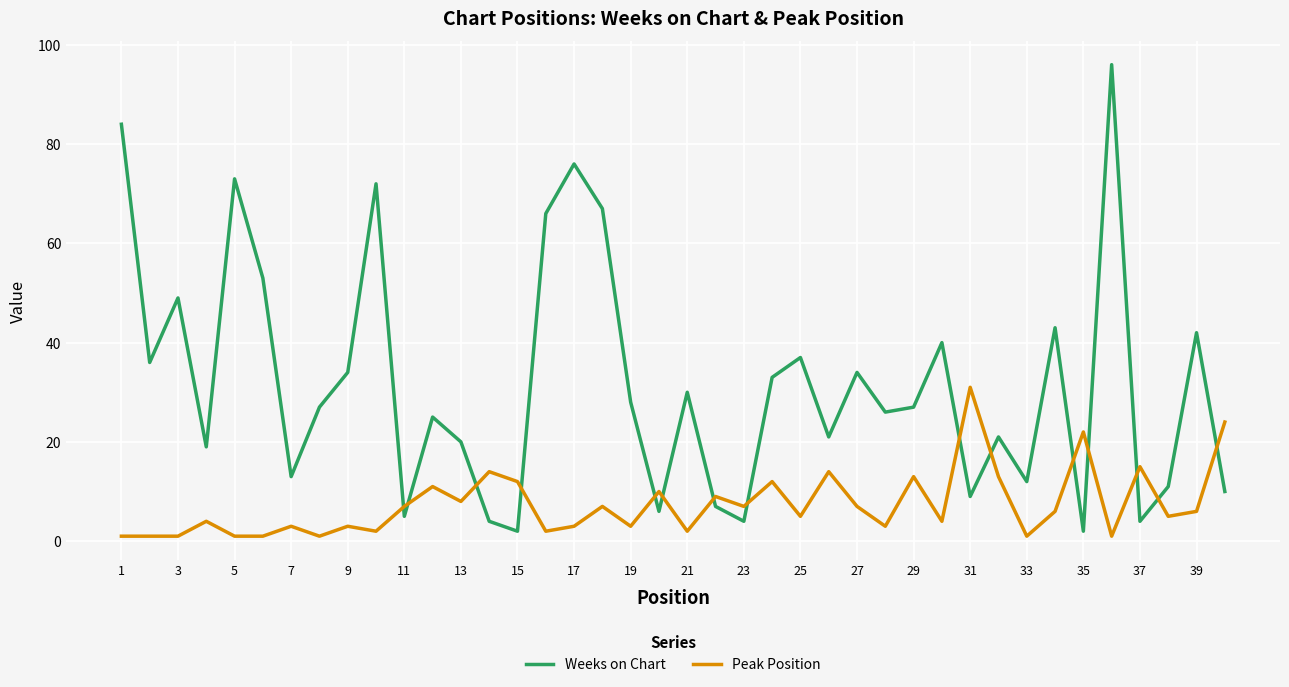

What is the difference between the maximum and minimum values in the Peak Position series?

30